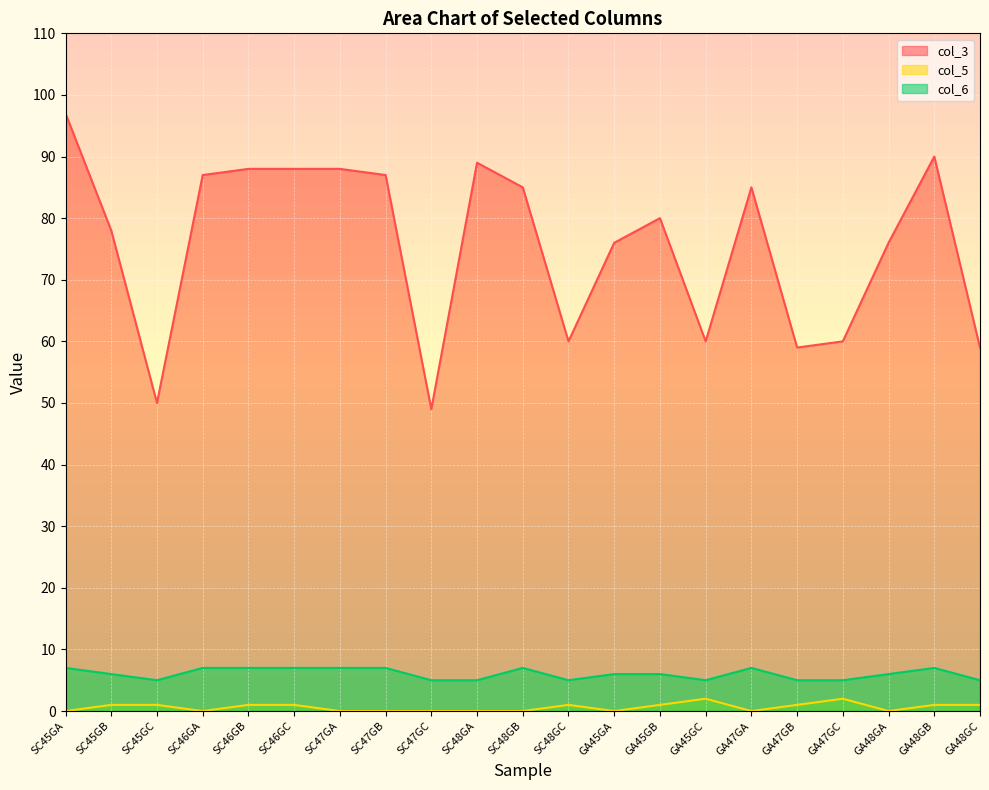

How many series are shown in this chart?

3